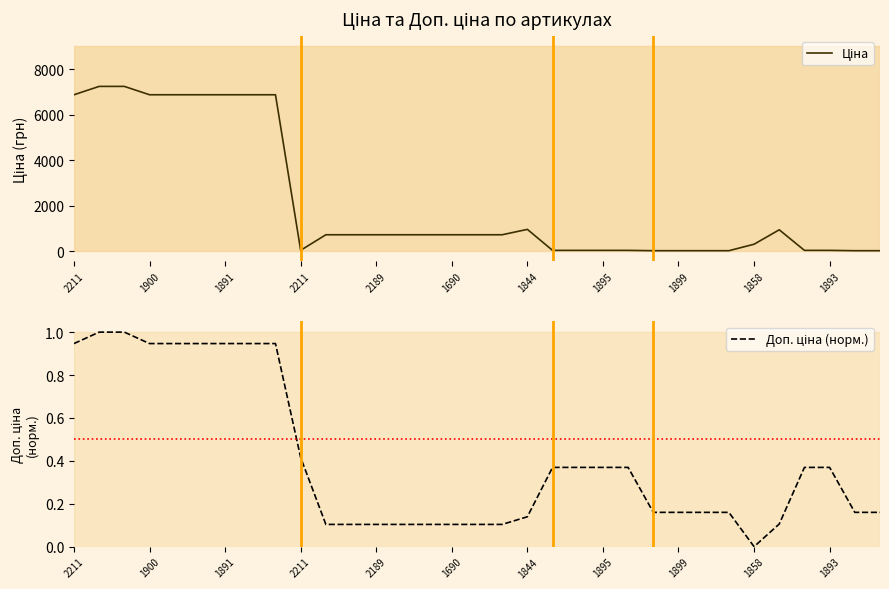

What is the minimum value for Ціна?

14.4